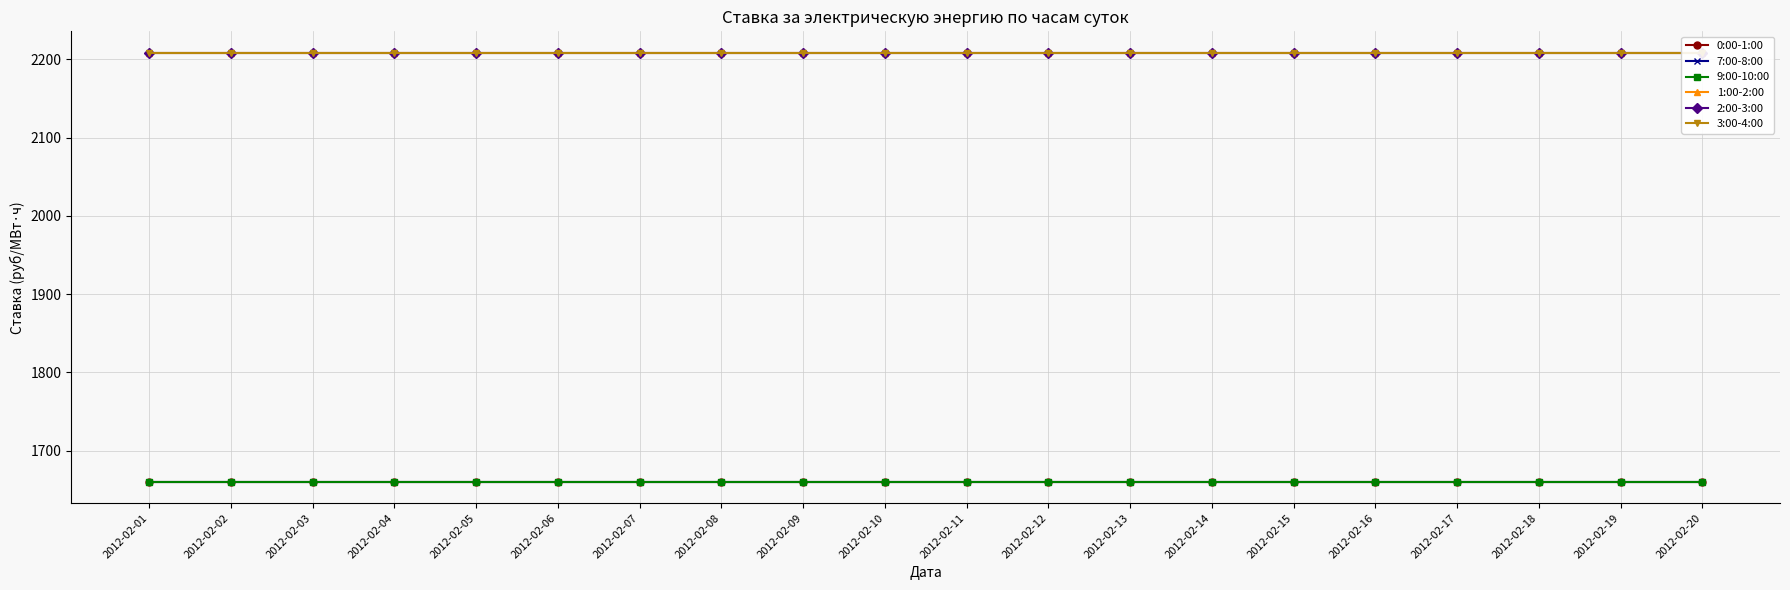

Is the value of 7:00-8:00 at 2012-02-12 greater than the value of 3:00-4:00 at 2012-02-13?

No